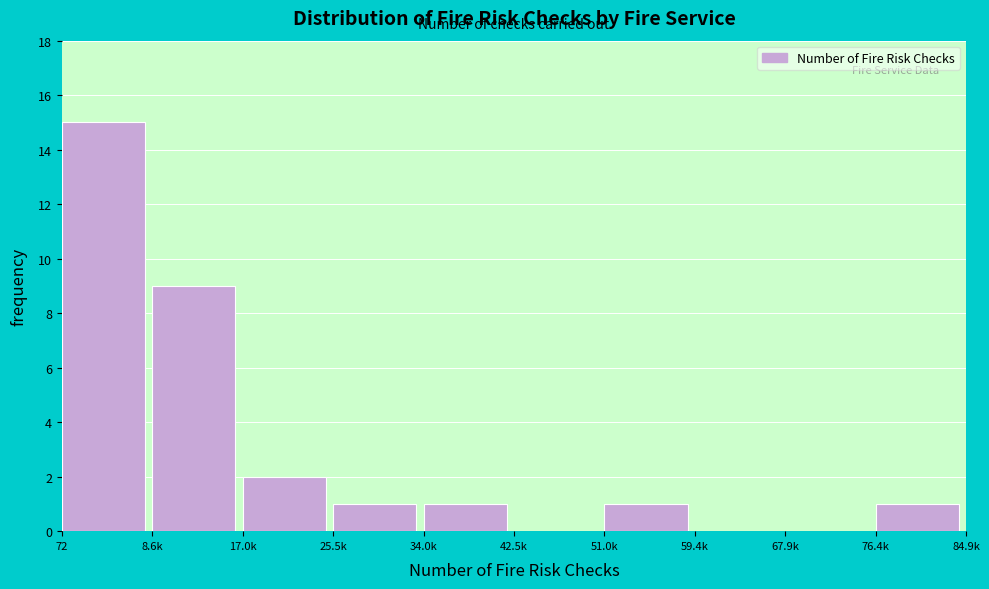

Reading left to right, list all the values displayed in this chart.

72=15	8.6k=9	17.0k=2	25.5k=1	34.0k=1	42.5k=0	51.0k=1	59.4k=0	67.9k=0	76.4k=1